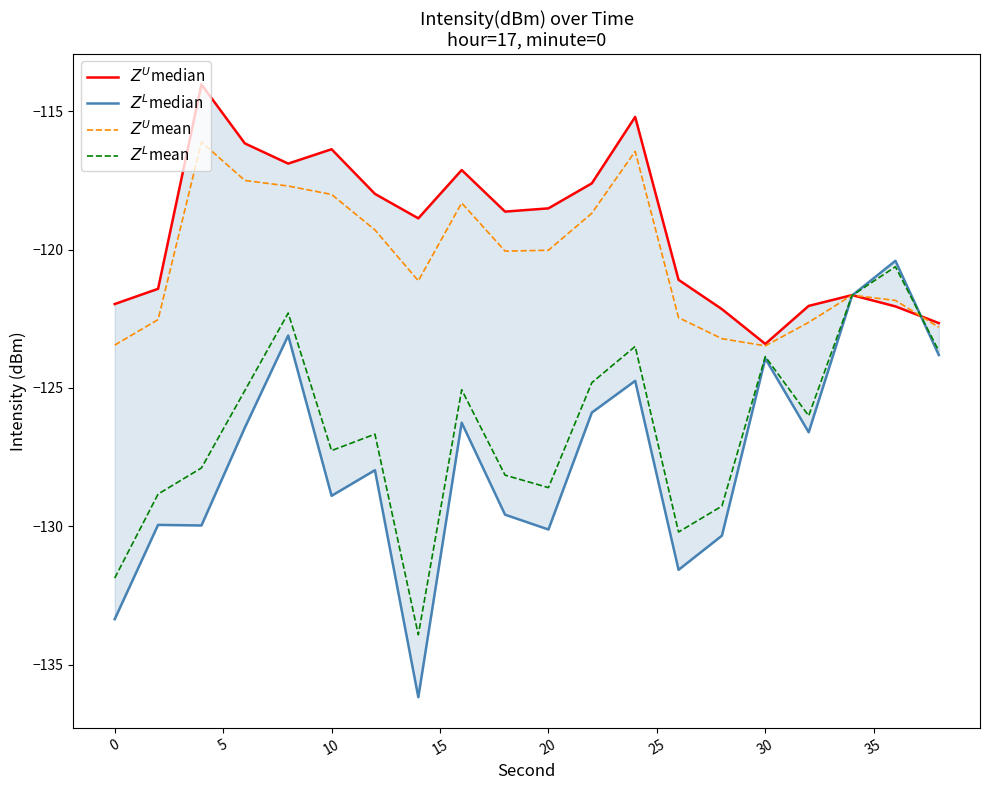

The $Z^U$mean series shows -173.1 at 15. True or false?

False